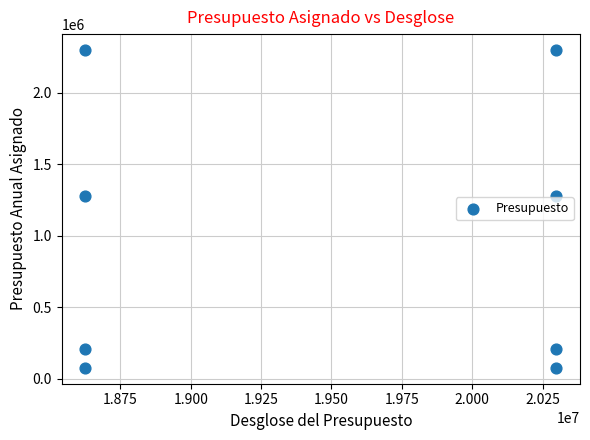

What is the range of Y values (max minus min)?

2222857